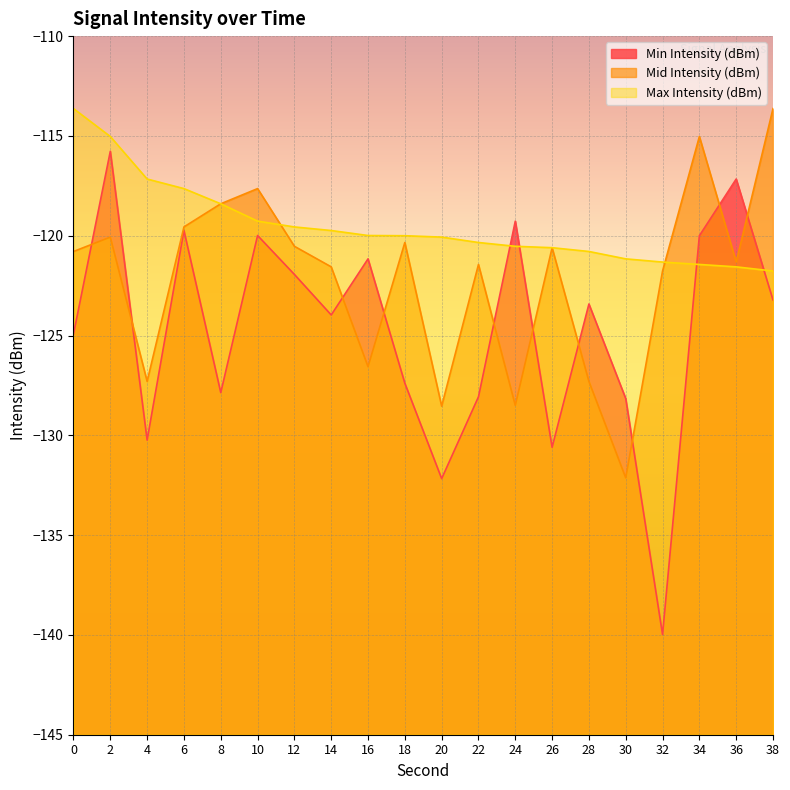

What is the value of the Min Intensity (dBm) point at the 1st from the left?

-124.9